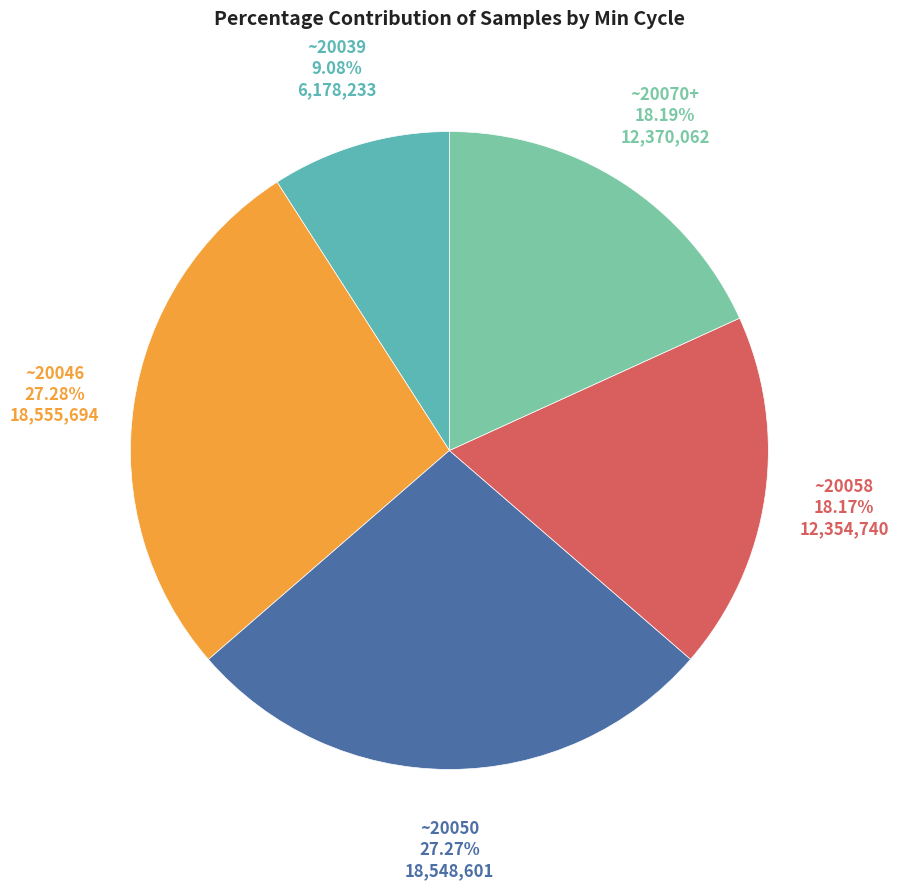

Does any single category account for the majority?

No